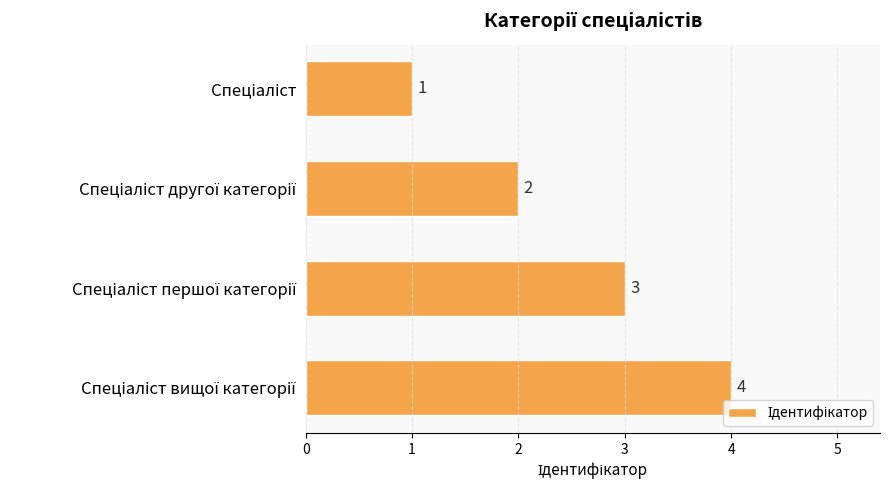

What is the difference between the maximum and minimum values?

3